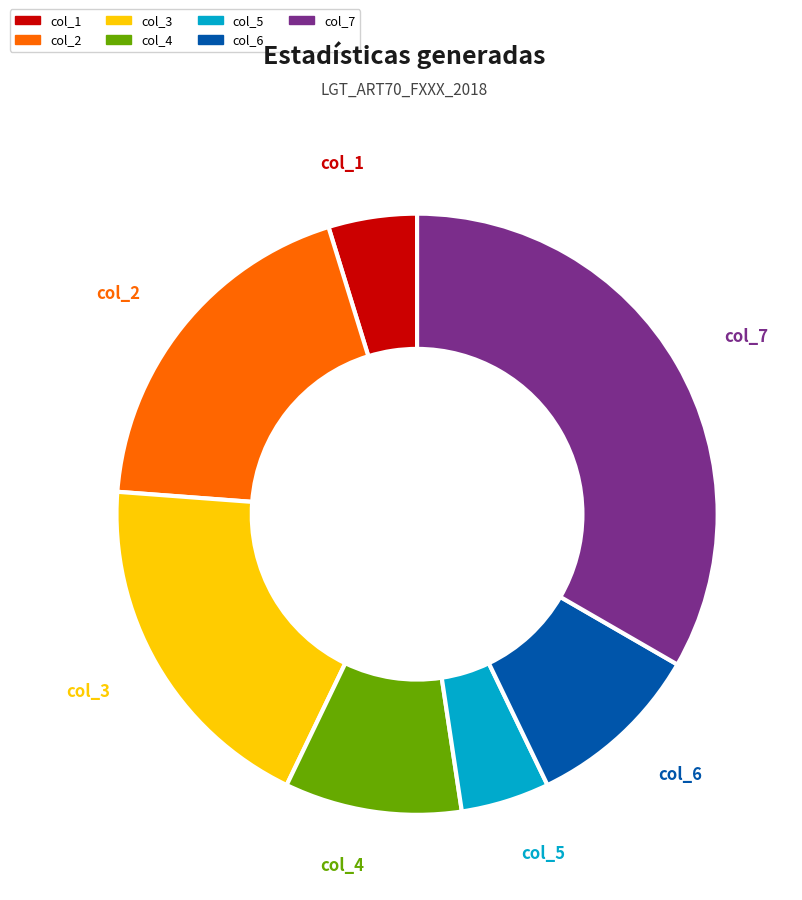

What is the smallest slice in the pie chart?

col_1